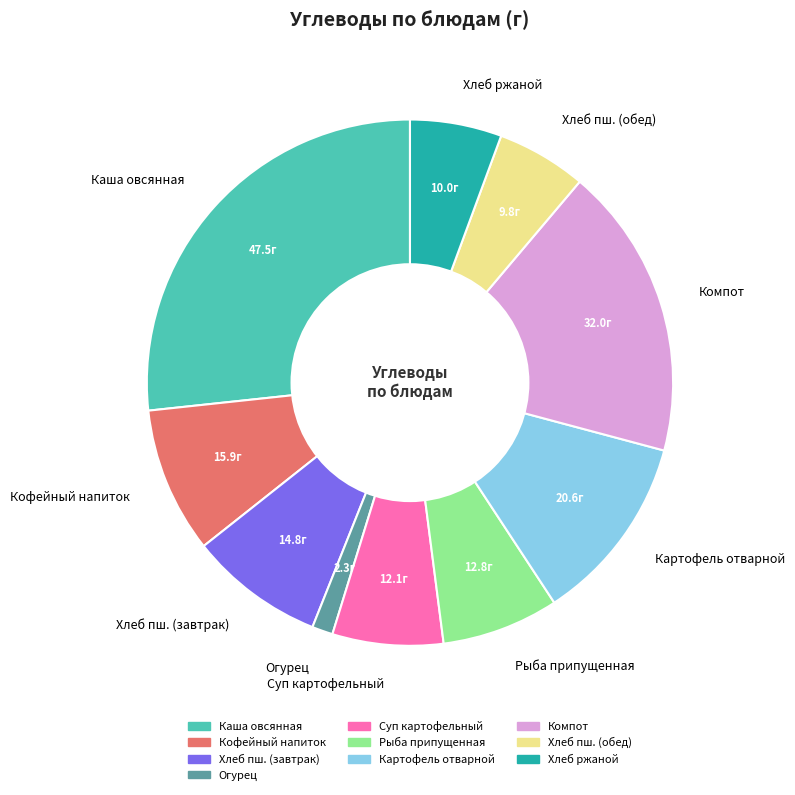

True or false: Кофейный напиток accounts for 9% of the total.

True